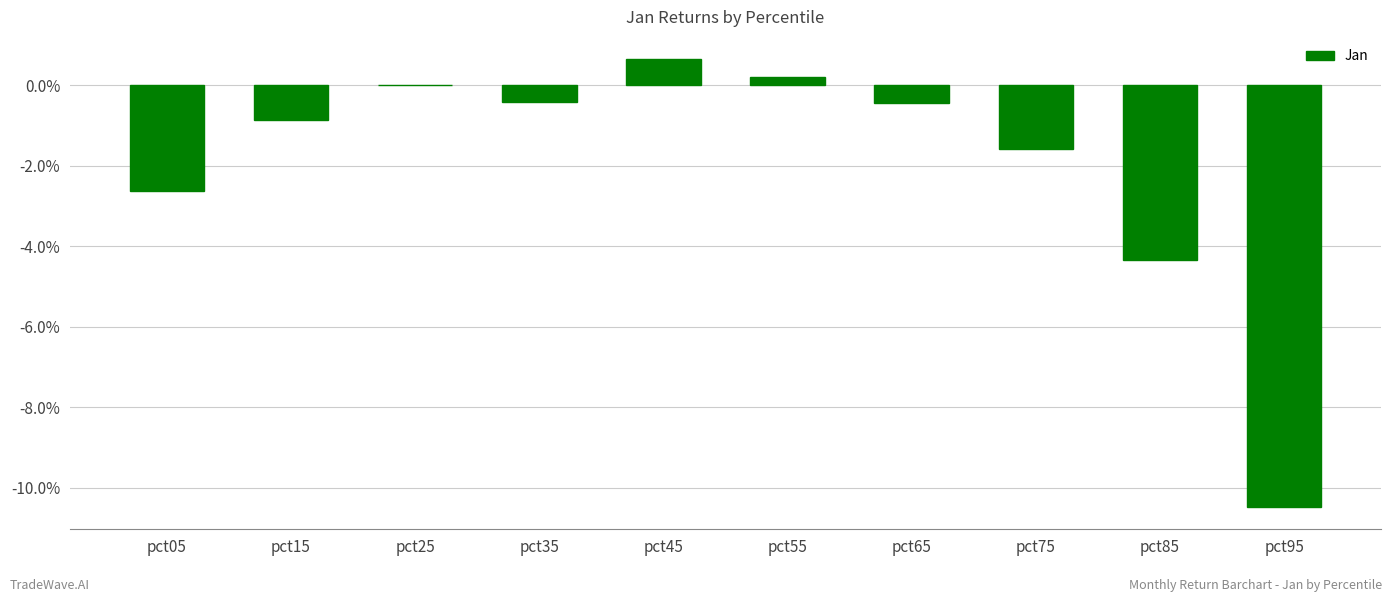

Count the number of categories in the chart.

10